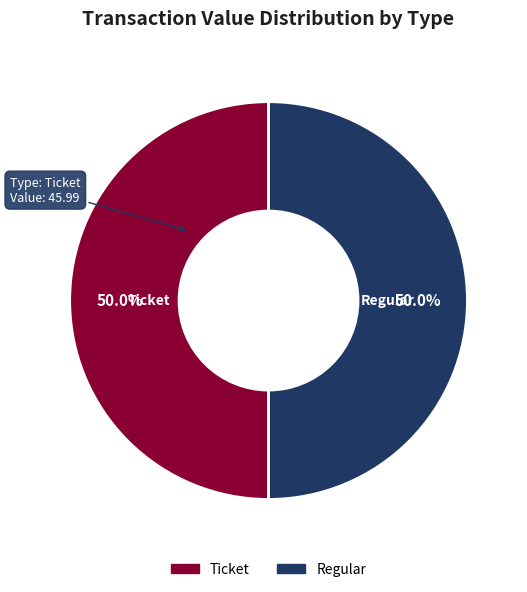

Approximately how many times larger is the value at Regular compared to Ticket?

1.0